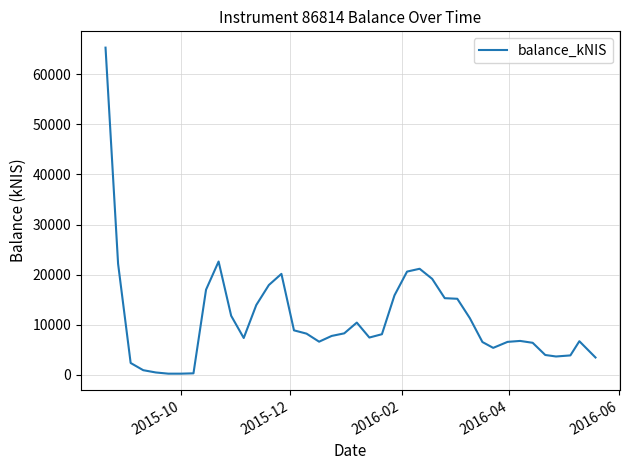

How many lines are shown in the chart?

1